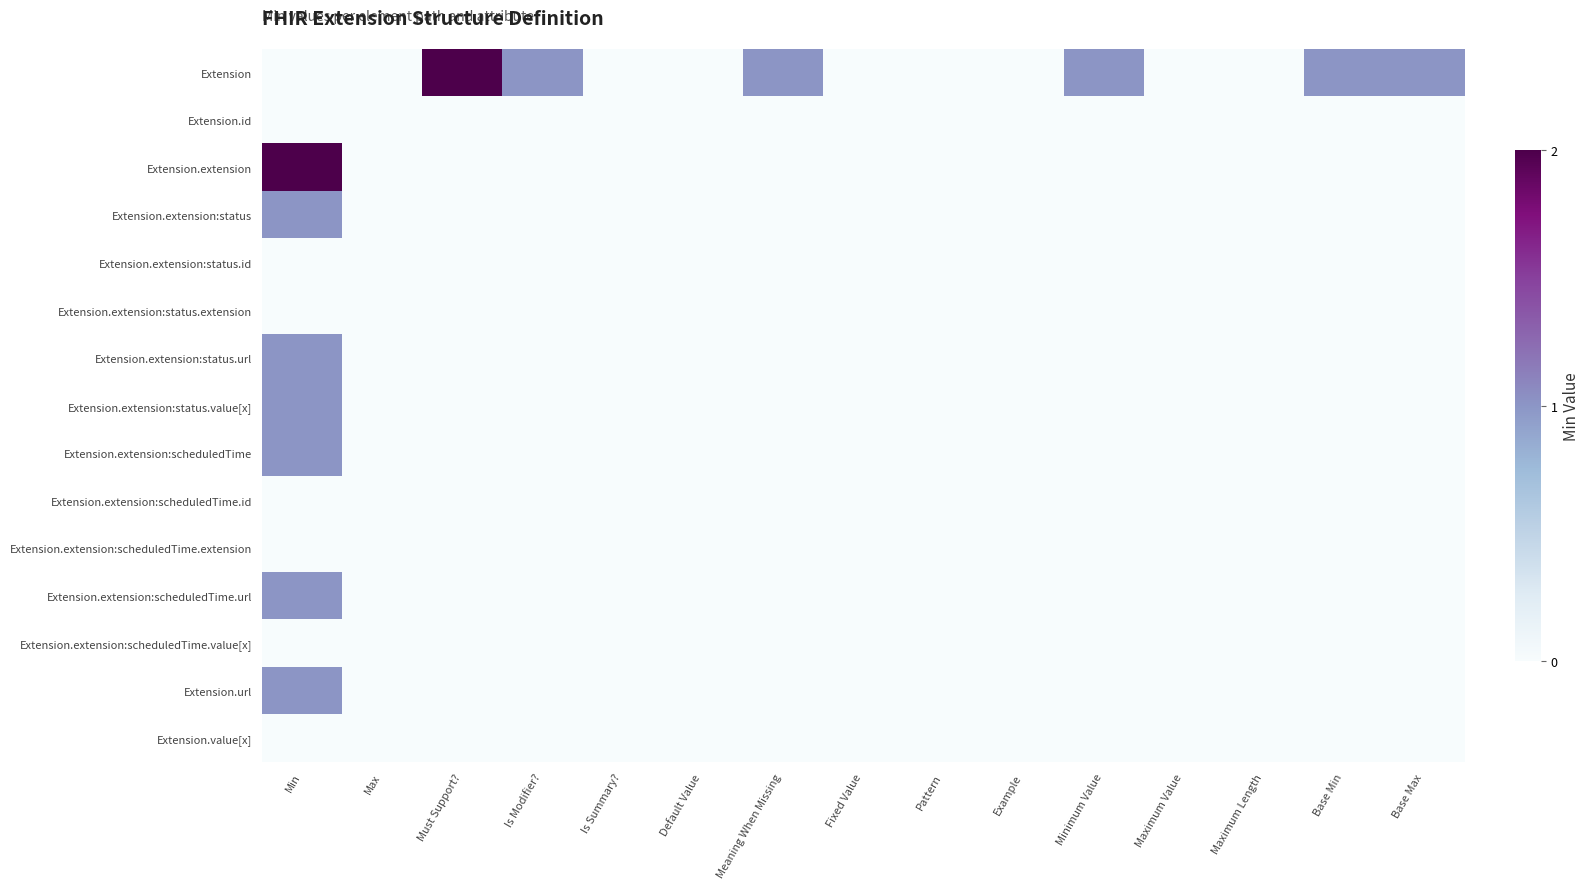

At how many categories does at least one series exceed 1?

2